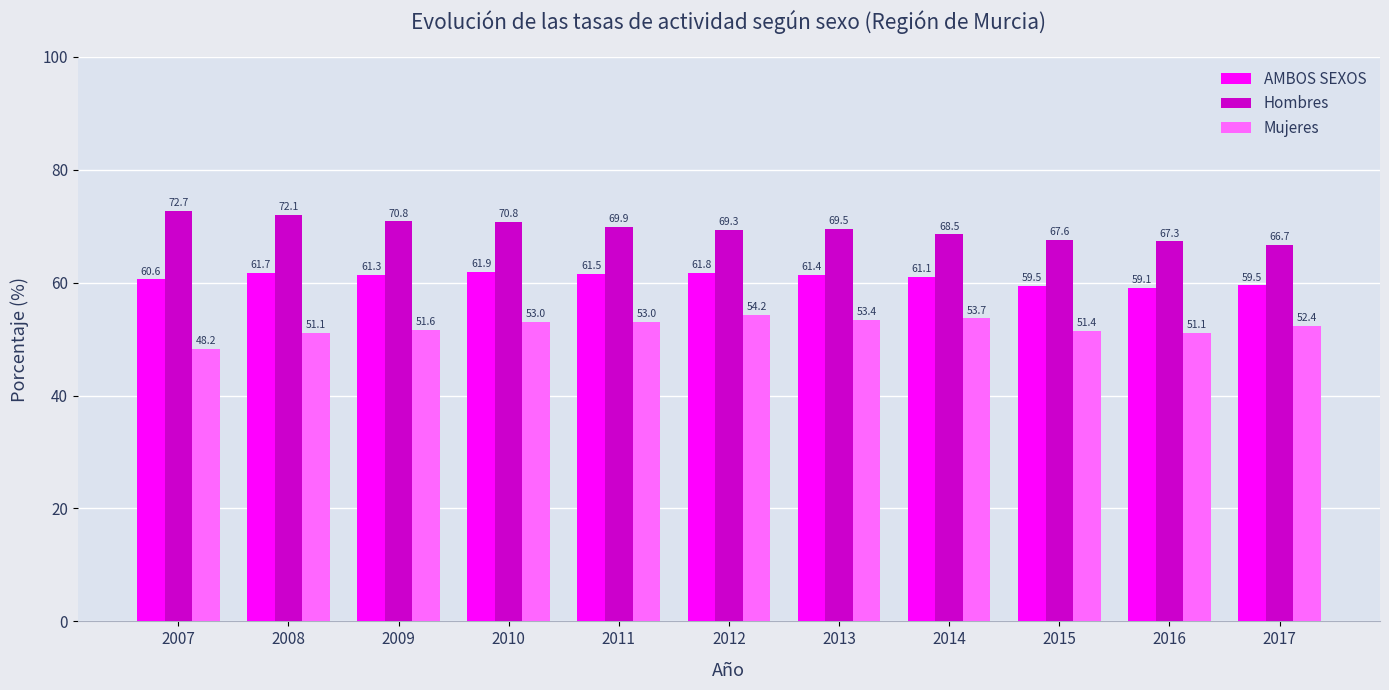

What is the average value of the AMBOS SEXOS series?

60.9